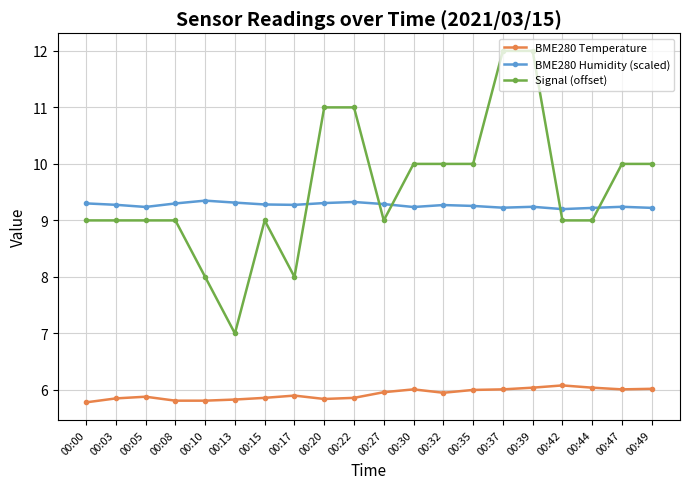

True or false: BME280 Temperature and BME280 Humidity (scaled) intersect in this chart.

False